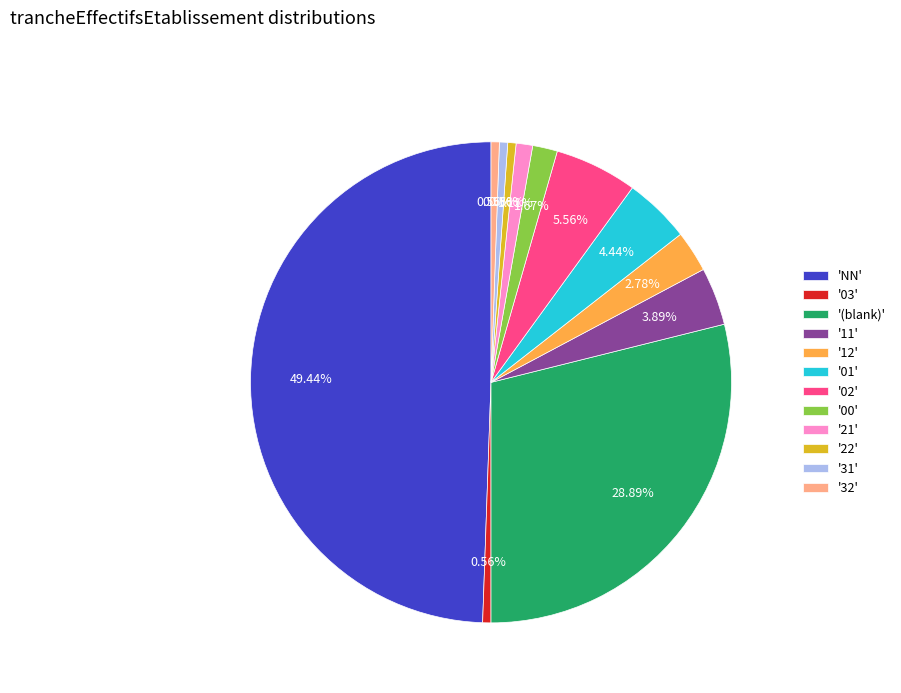

Which has a higher value, '12' or 'NN'?

'NN'